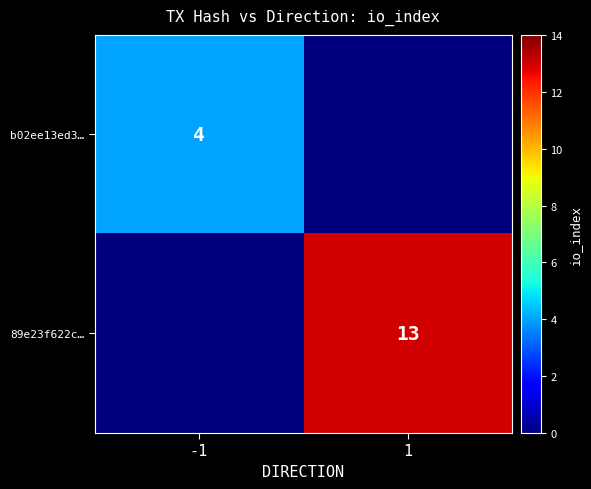

Is the value of 89e23f622c… at 1 greater than the value of b02ee13ed3… at -1?

Yes